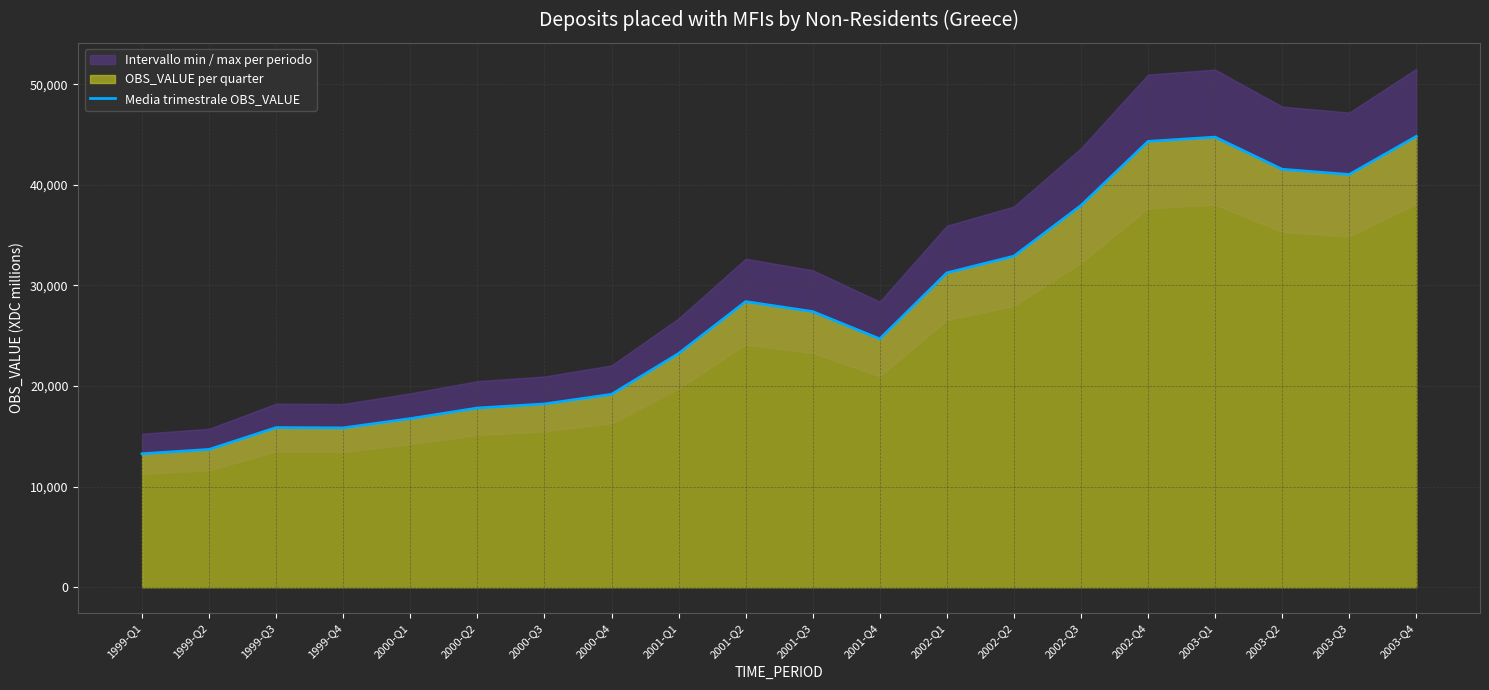

Rank the categories by value from highest to lowest.

2003-Q4, 2003-Q1, 2002-Q4, 2003-Q2, 2003-Q3, 2002-Q3, 2002-Q2, 2002-Q1, 2001-Q2, 2001-Q3, 2001-Q4, 2001-Q1, 2000-Q4, 2000-Q3, 2000-Q2, 2000-Q1, 1999-Q3, 1999-Q4, 1999-Q2, 1999-Q1